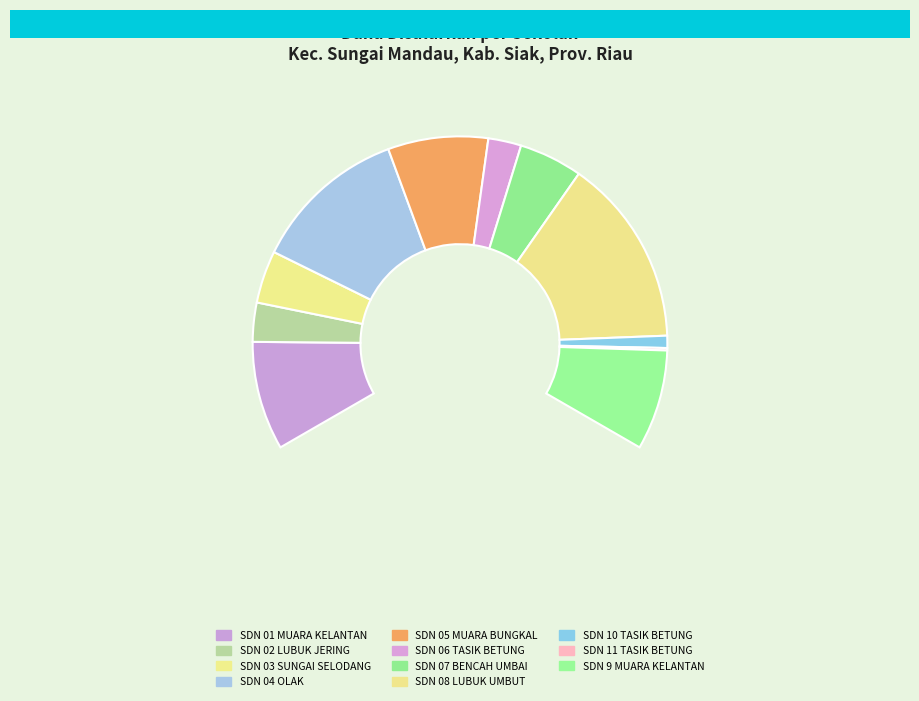

To the nearest percent, what portion does SD NEGERI 05 MUARA BUNGKAL represent?

12%